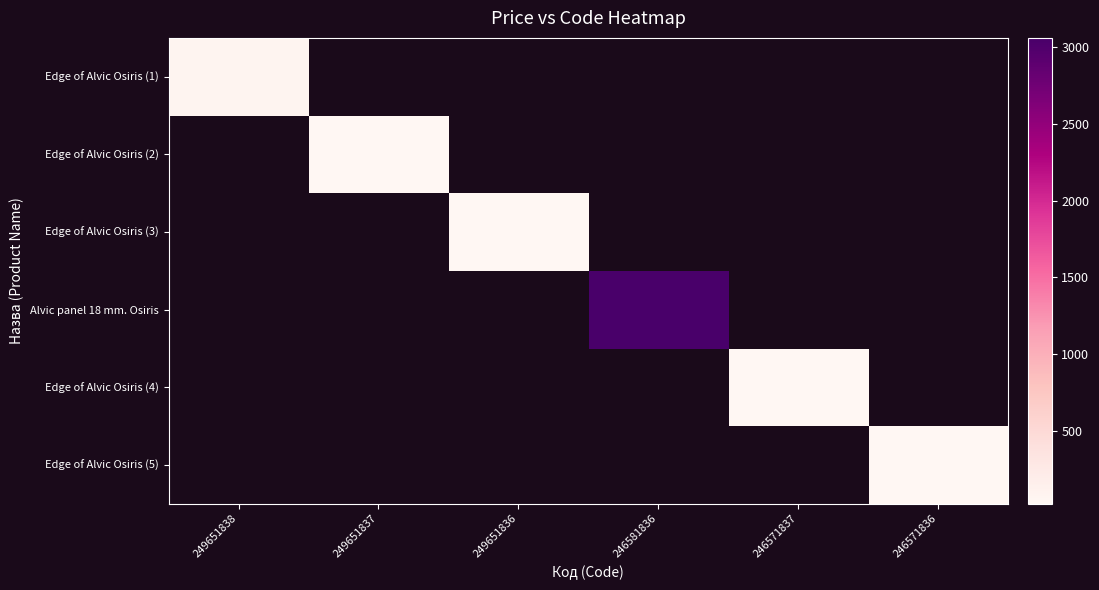

Which has a higher value, 246571837 or 246571836?

246571836